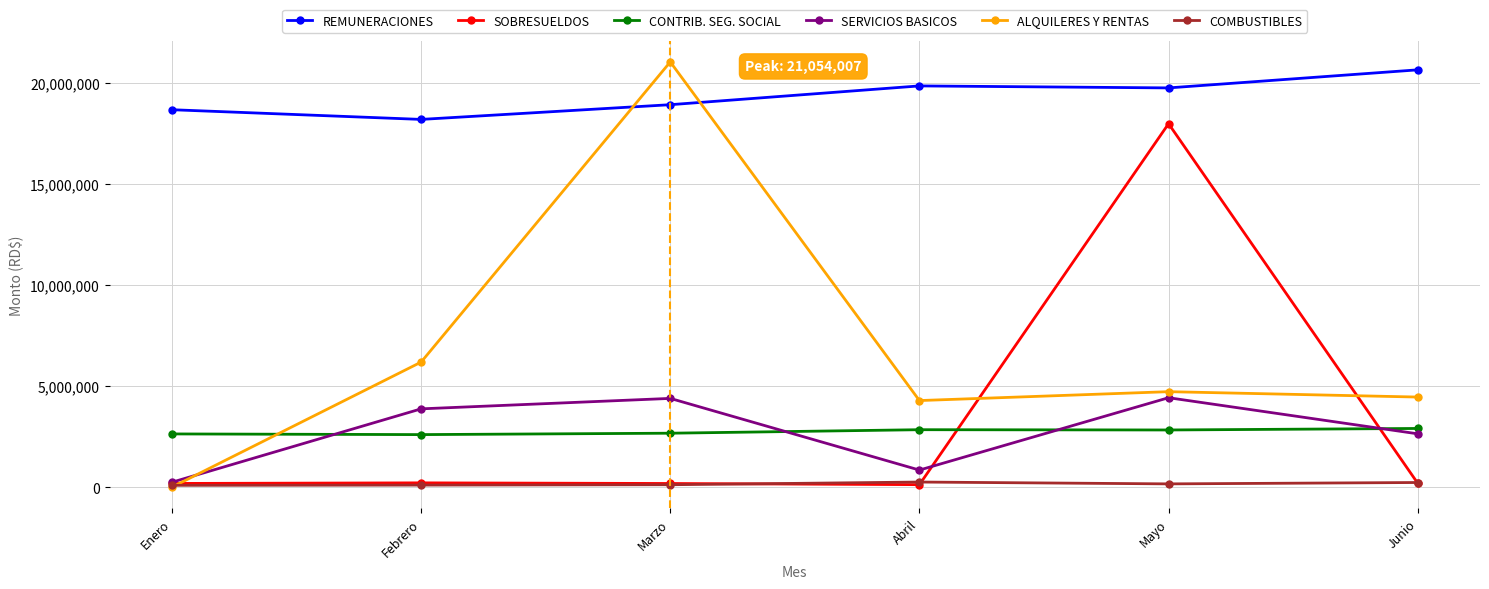

At which category is the sum across all series the highest?

Mayo